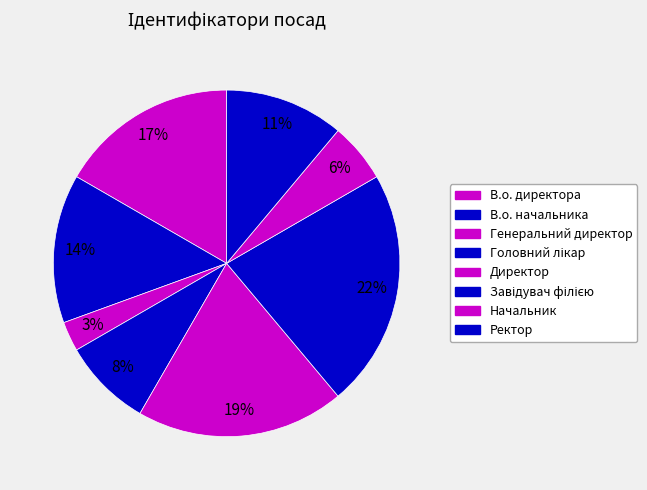

What percentage is the Ректор slice, to the nearest percent?

11%